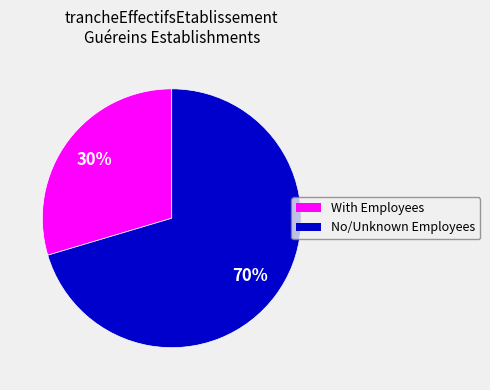

Does any single category account for the majority?

Yes